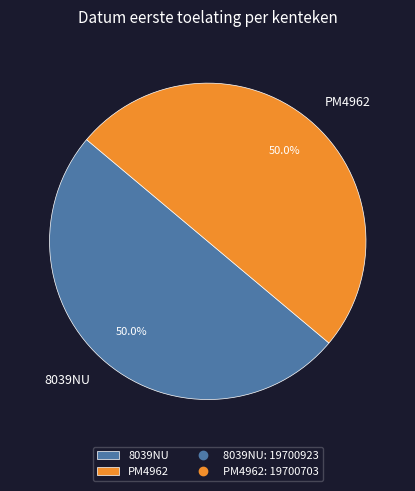

What is the ratio of the value at PM4962 to the value at 8039NU?

1.0